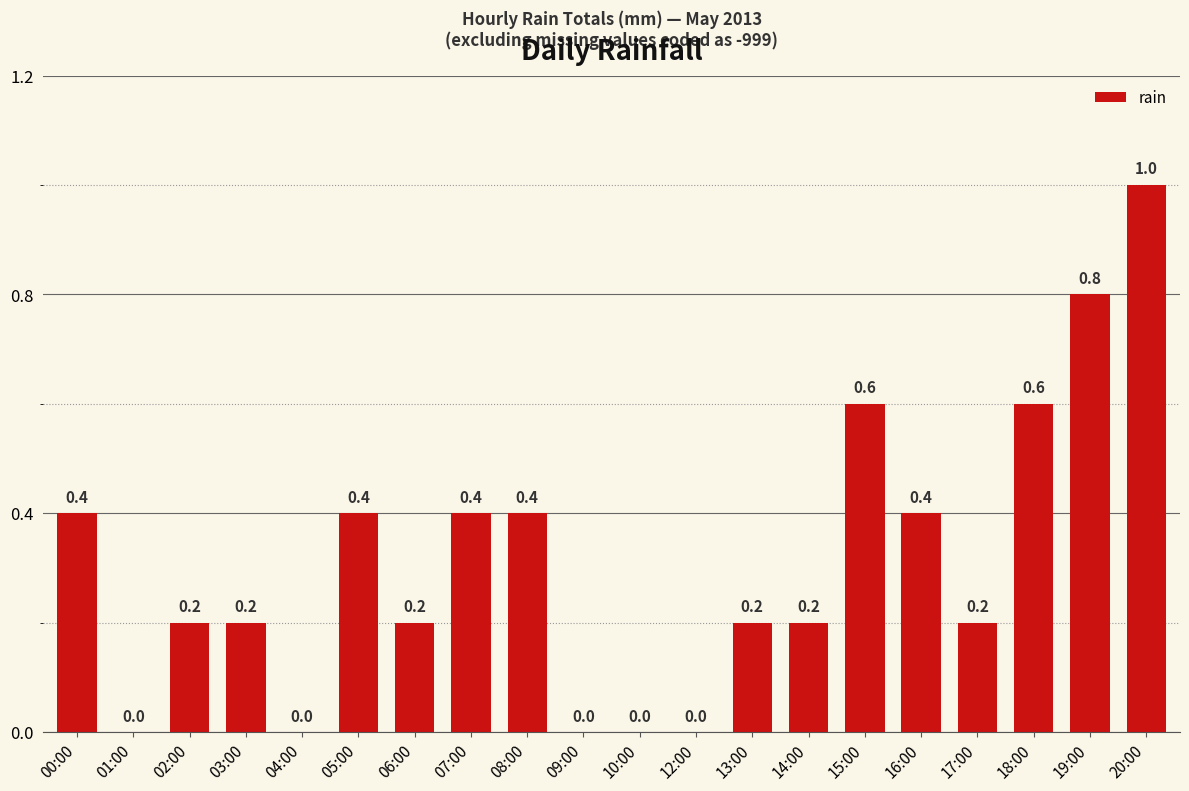

What is the maximum value shown in the chart?

1.0